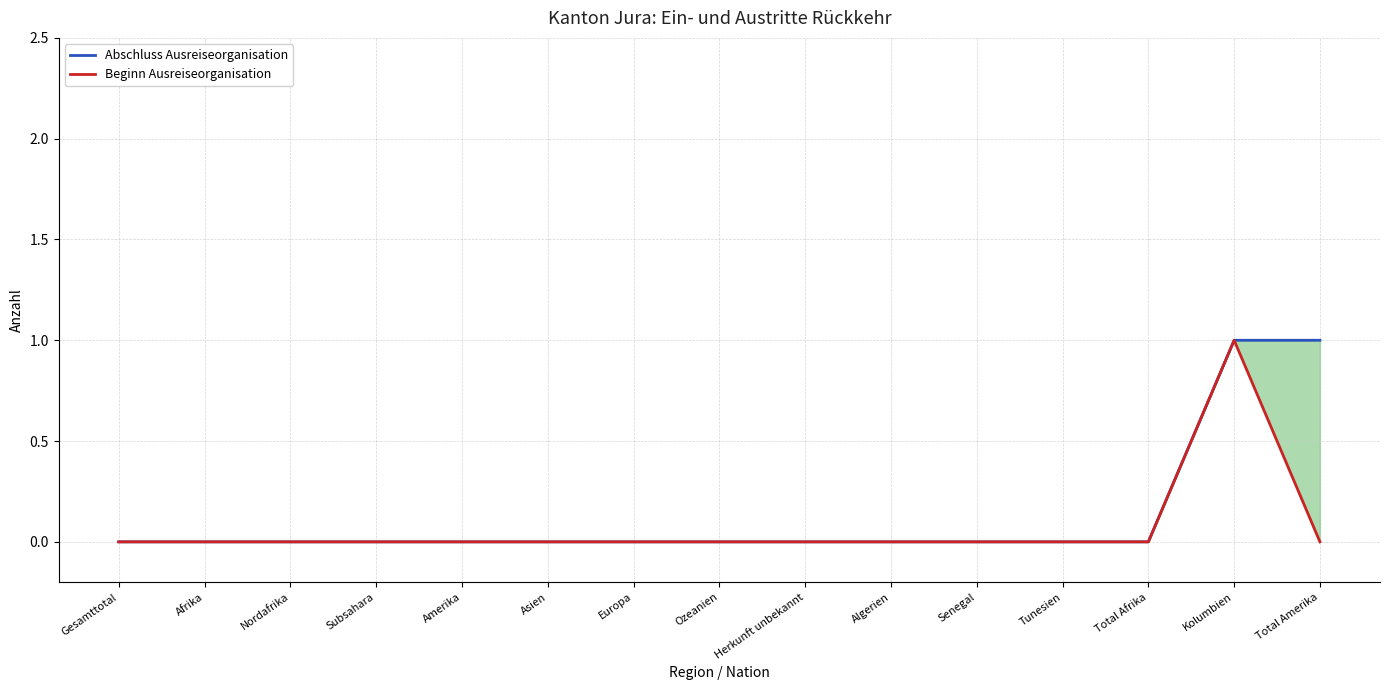

Between Europa and Amerika, which is larger?

Europa